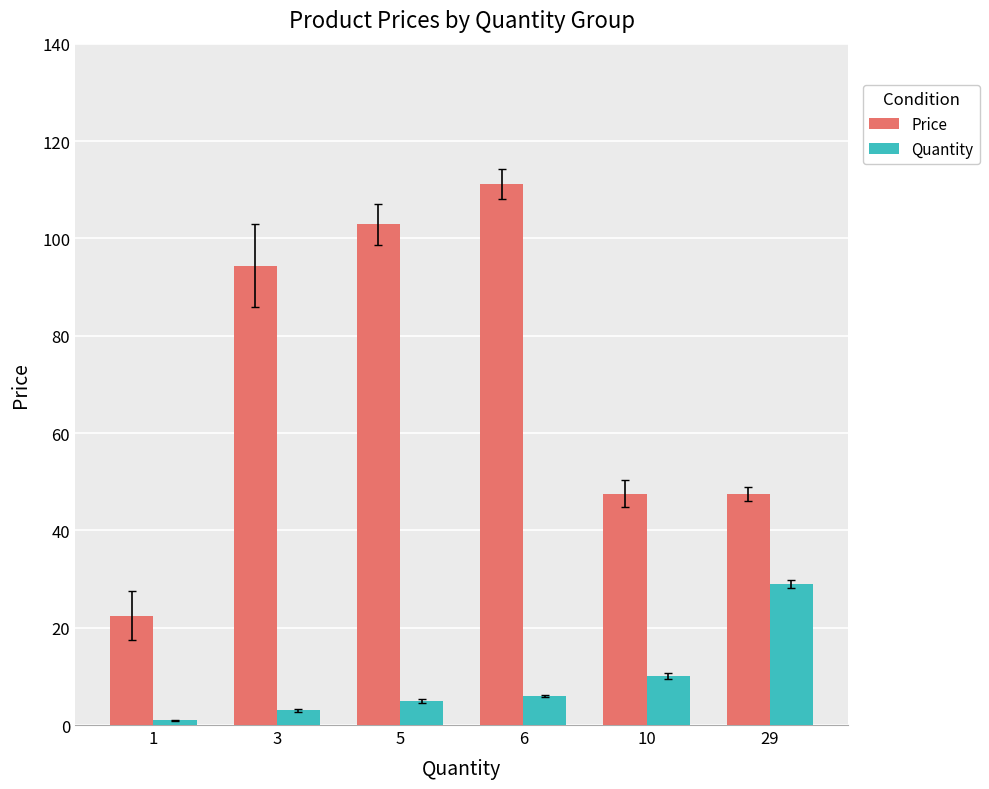

Rank the series by their average value, from lowest to highest.

Quantity, Price